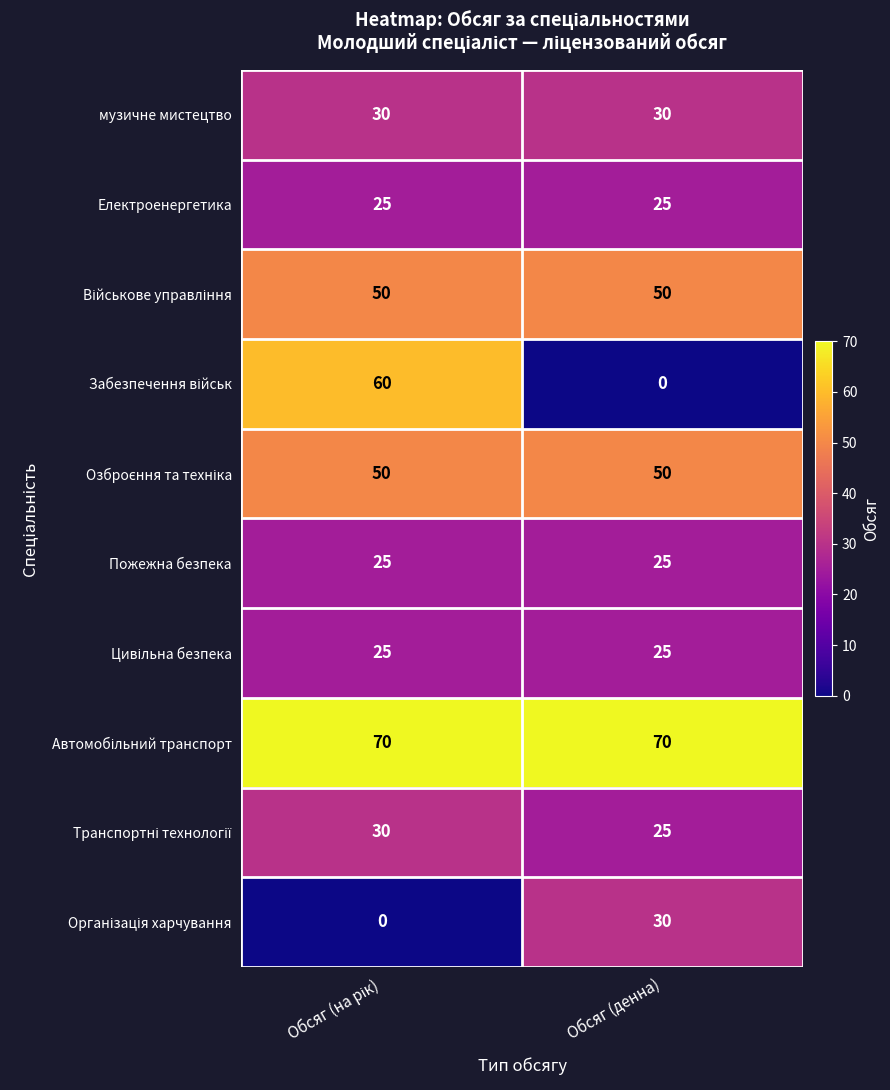

What is the greatest value displayed?

70